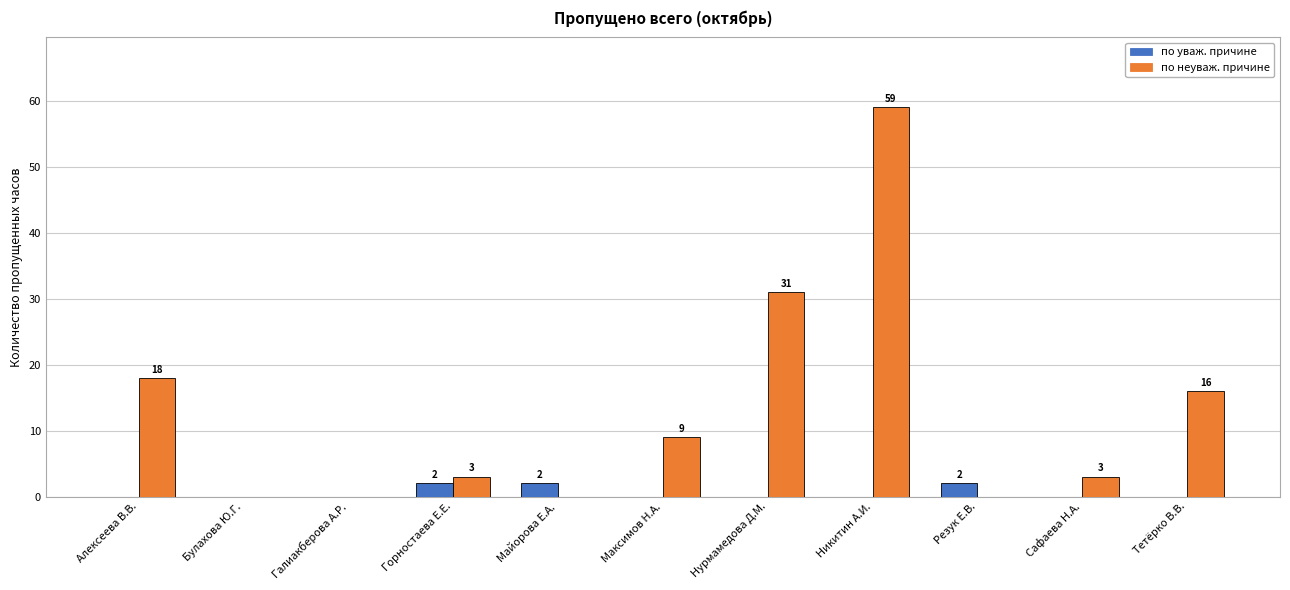

Reading right to left, list all the values displayed in this chart.

по уваж. причине: Тетёрко В.В.=0	Сафаева Н.А.=0	Резук Е.В.=2	Никитин А.И.=0	Нурмамедова Д.М.=0	Максимов Н.А.=0	Майорова Е.А.=2	Горностаева Е.Е.=2	Галиакберова А.Р.=0	Булахова Ю.Г.=0	Алексеева В.В.=0
по неуваж. причине: Тетёрко В.В.=16	Сафаева Н.А.=3	Резук Е.В.=0	Никитин А.И.=59	Нурмамедова Д.М.=31	Максимов Н.А.=9	Майорова Е.А.=0	Горностаева Е.Е.=3	Галиакберова А.Р.=0	Булахова Ю.Г.=0	Алексеева В.В.=18